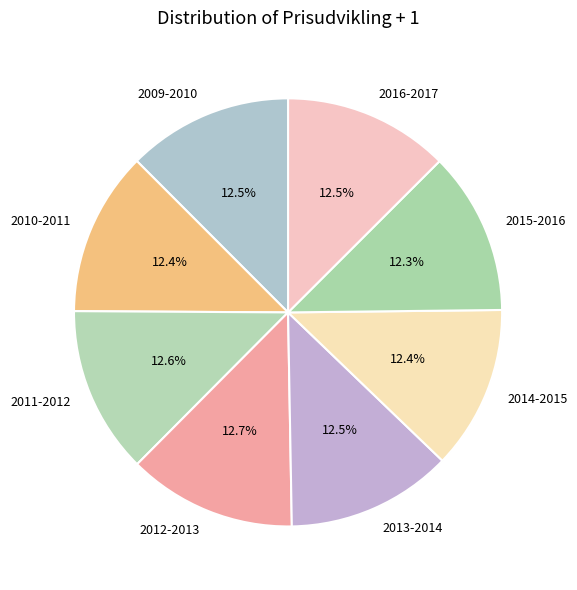

How many segments does this pie chart have?

8